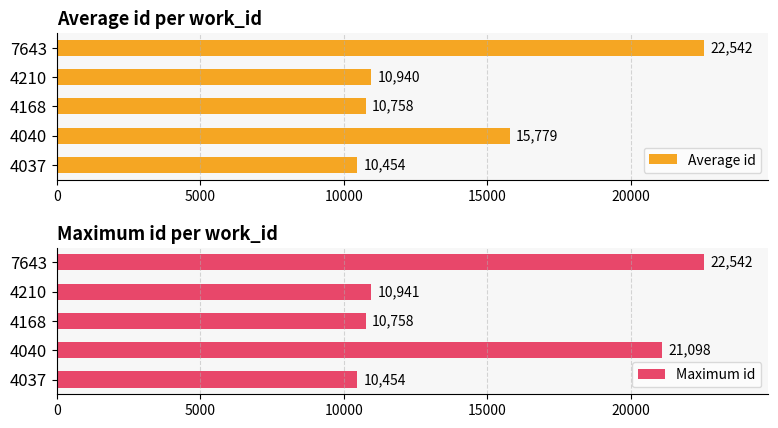

Reading left to right, extract all data points from this chart.

Average id: 10454.0	15779.0	10757.5	10939.5	22542.0
Maximum id: 10454.0	21098.0	10758.0	10941.0	22542.0